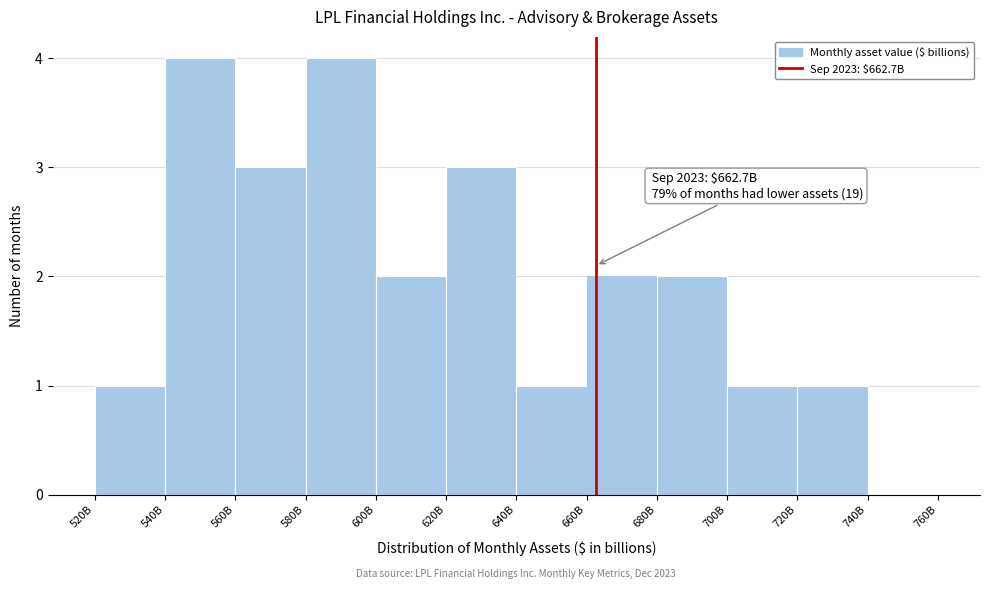

Reading left to right, extract all data points from this chart.

520B=1	540B=4	560B=3	580B=4	600B=2	620B=3	640B=1	660B=2	680B=2	700B=1	720B=1	740B=0